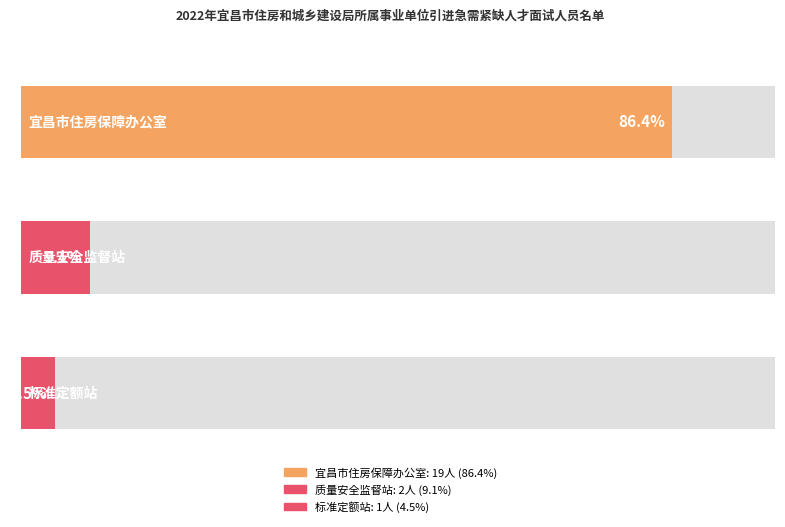

What is the maximum value shown in the chart?

19